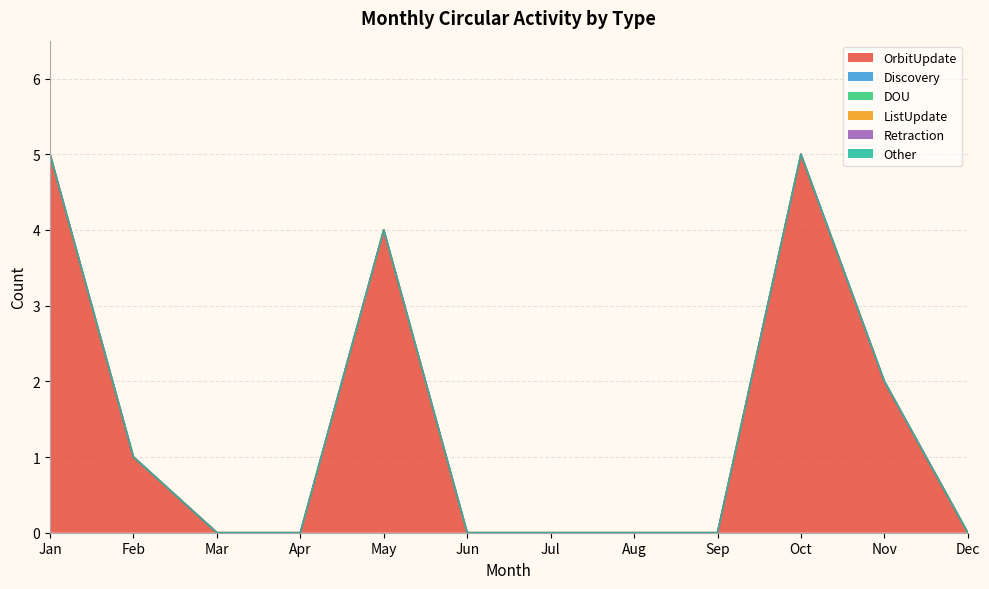

What are all the series names shown in the legend?

OrbitUpdate, Discovery, DOU, ListUpdate, Retraction, Other